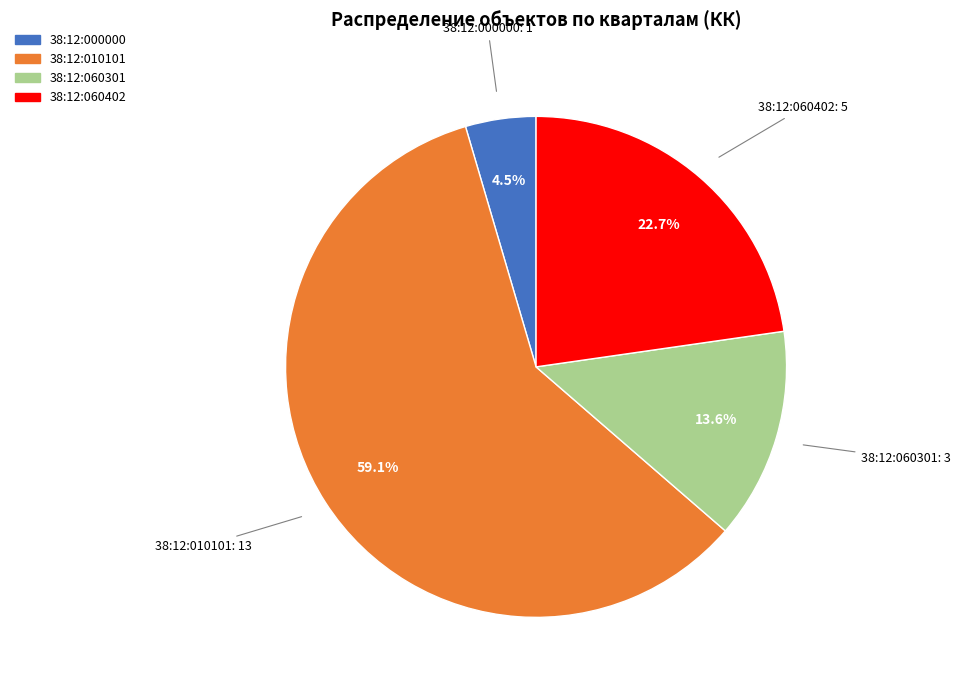

Is there any slice that represents more than half of the pie?

Yes